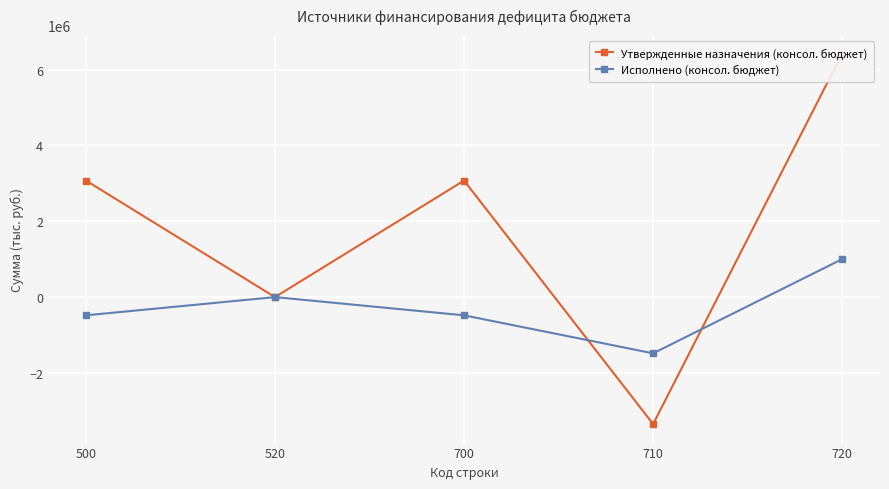

Is the value of Утвержденные назначения (консол. бюджет) at 500 greater than the value of Исполнено (консол. бюджет) at 710?

Yes